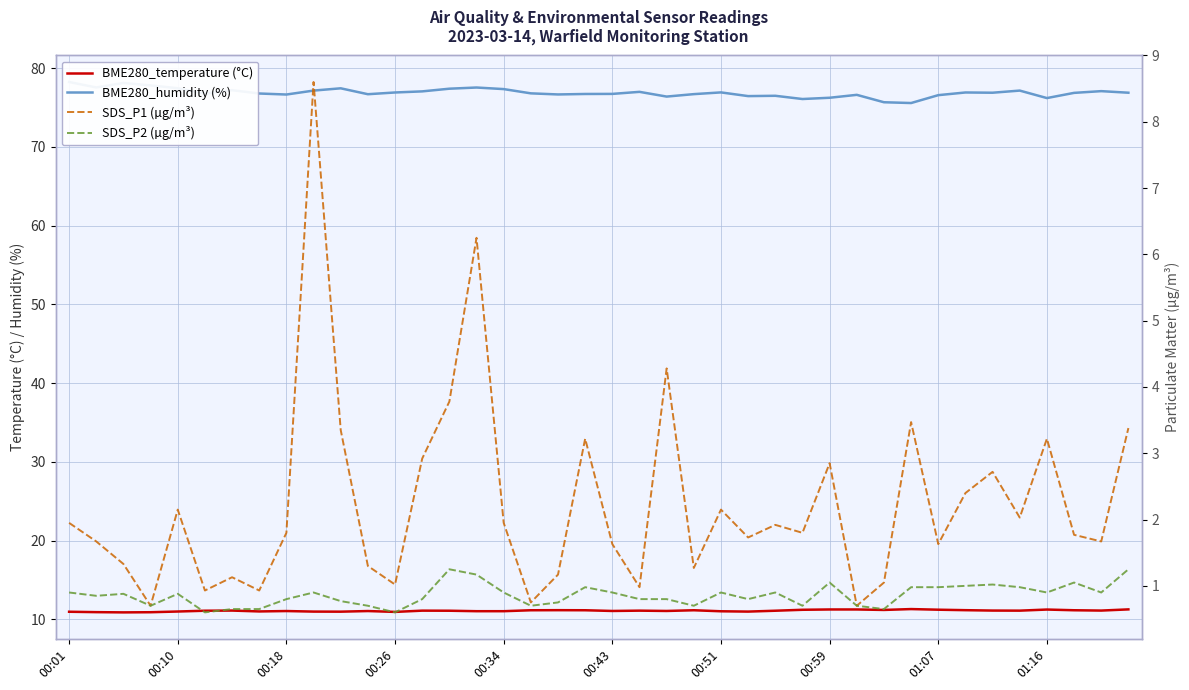

What position from the left is 00:51?

25